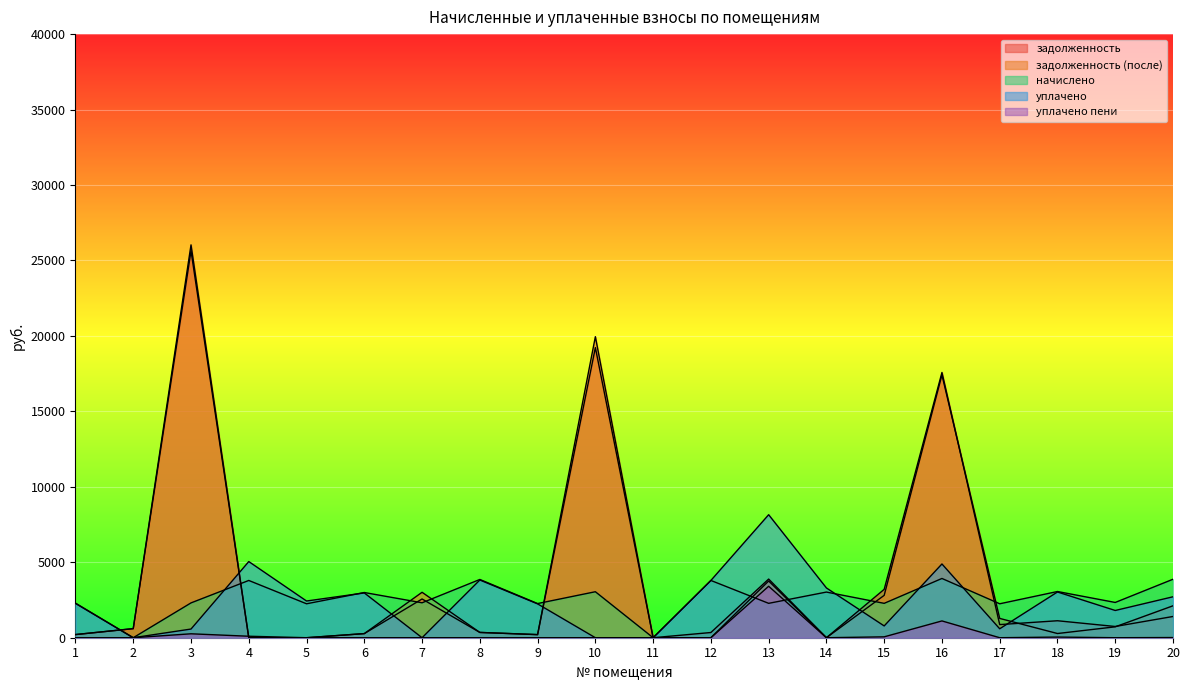

How many lines are shown in the chart?

5